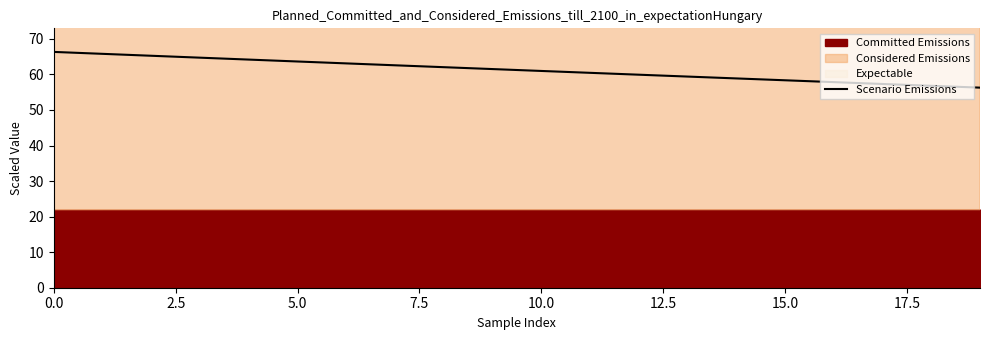

What is the minimum value shown in the chart?

56.3